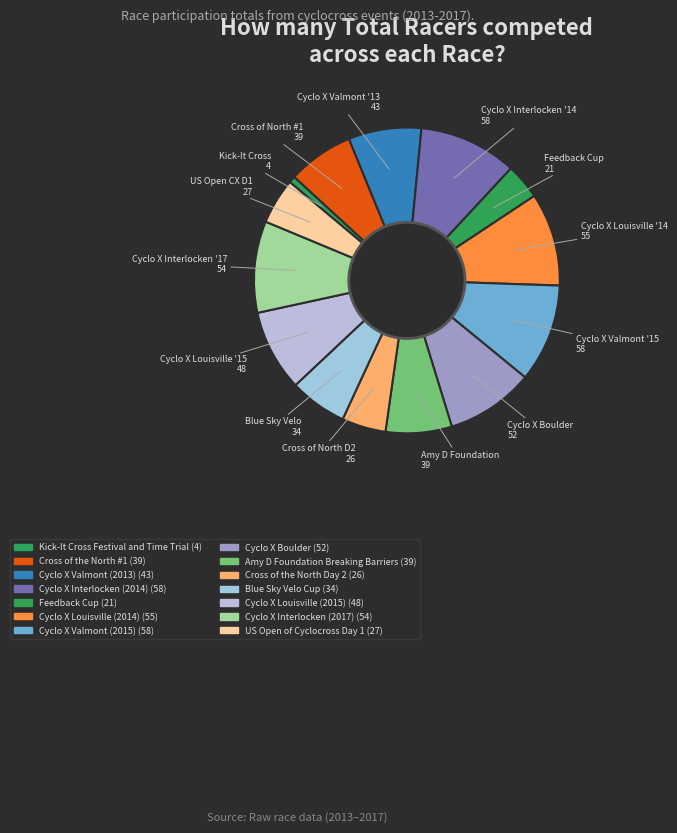

What is the smallest slice in the pie chart?

Kick-It Cross 4